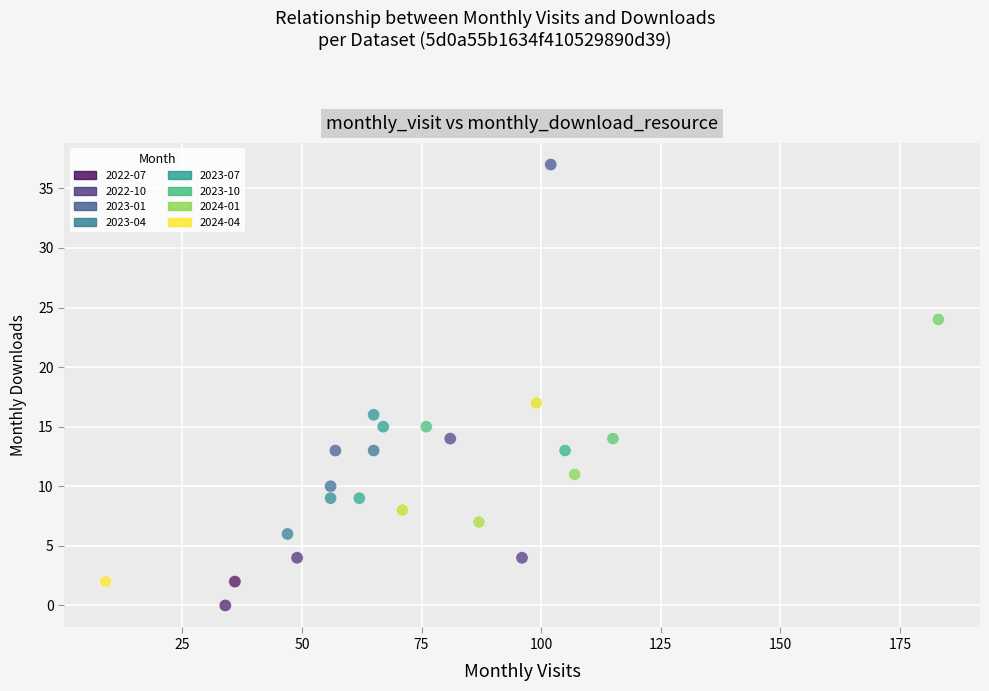

What is the range of Y values (max minus min)?

37